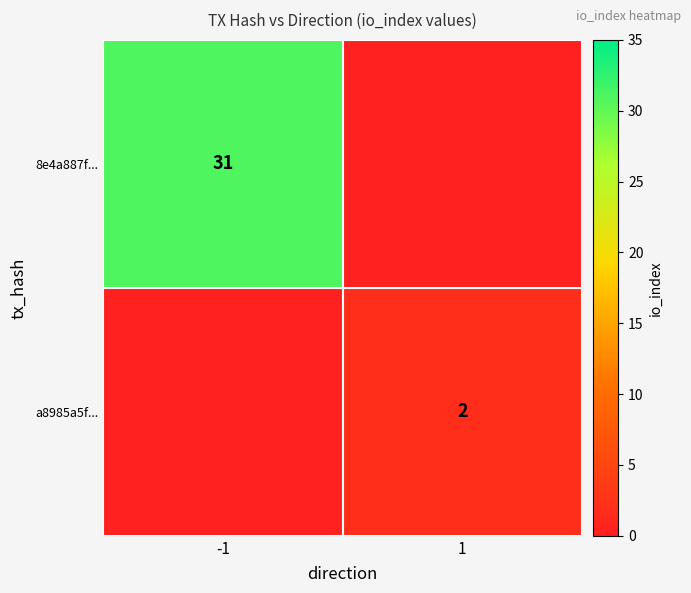

What is the spread (max minus min) of values at -1?

31